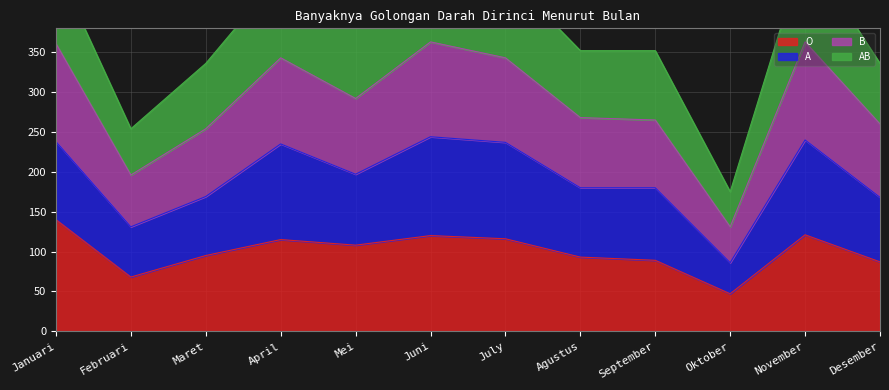

The value of O at Juni is 120. True or false?

True